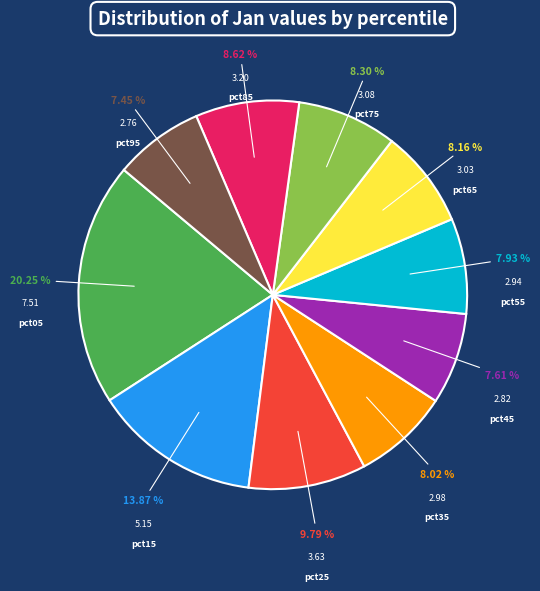

True or false: pct85 accounts for 23% of the total.

False